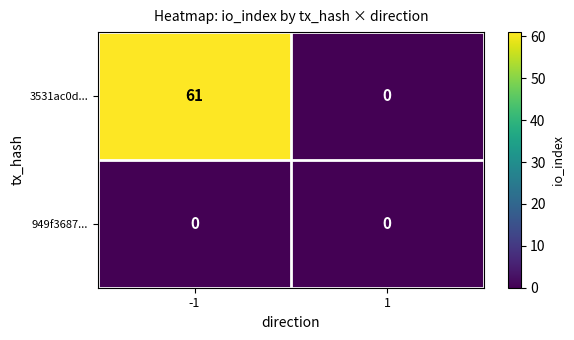

At how many categories does at least one series exceed 47?

1